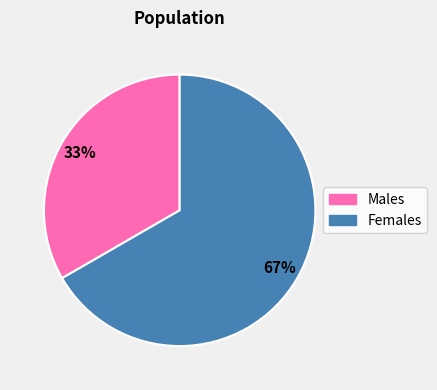

Is there a majority slice in this chart?

Yes